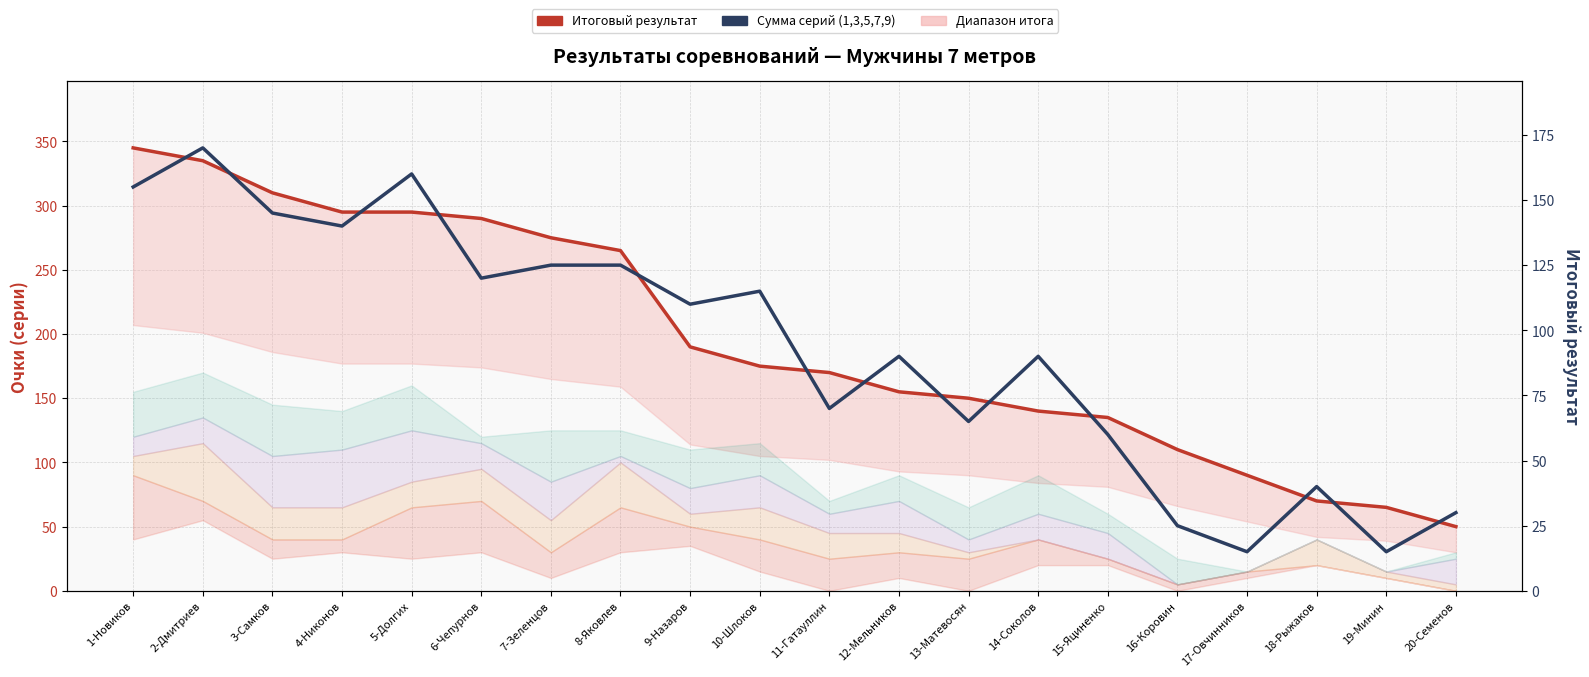

At which label is Итоговый результат closest to 197?

9-Назаров